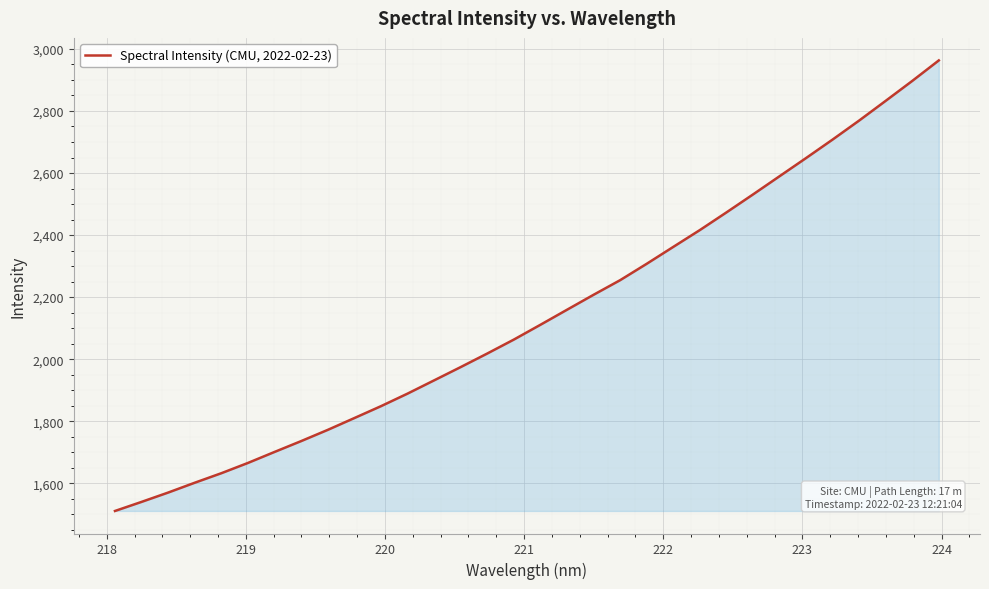

What is the difference between the maximum and minimum values?

1452.4